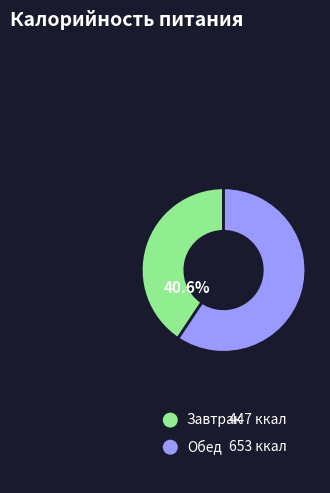

To the nearest percent, what is the average slice percentage?

50%